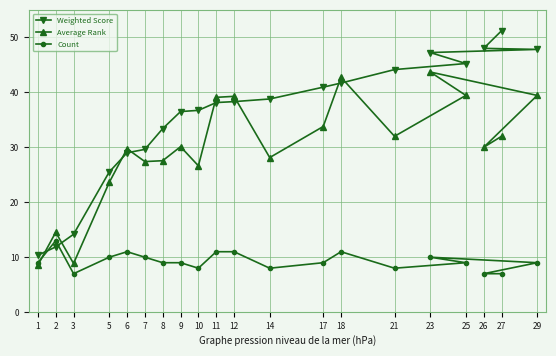

What position from the left is 8?

7